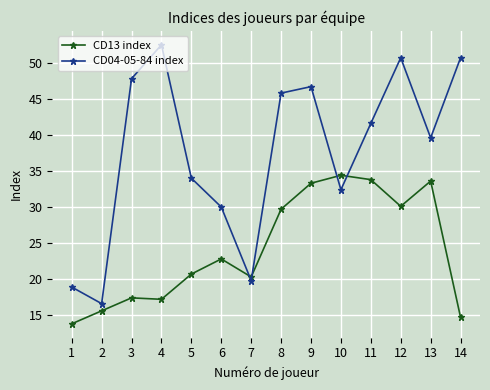

Does the chart display data point markers on the line(s)?

Yes